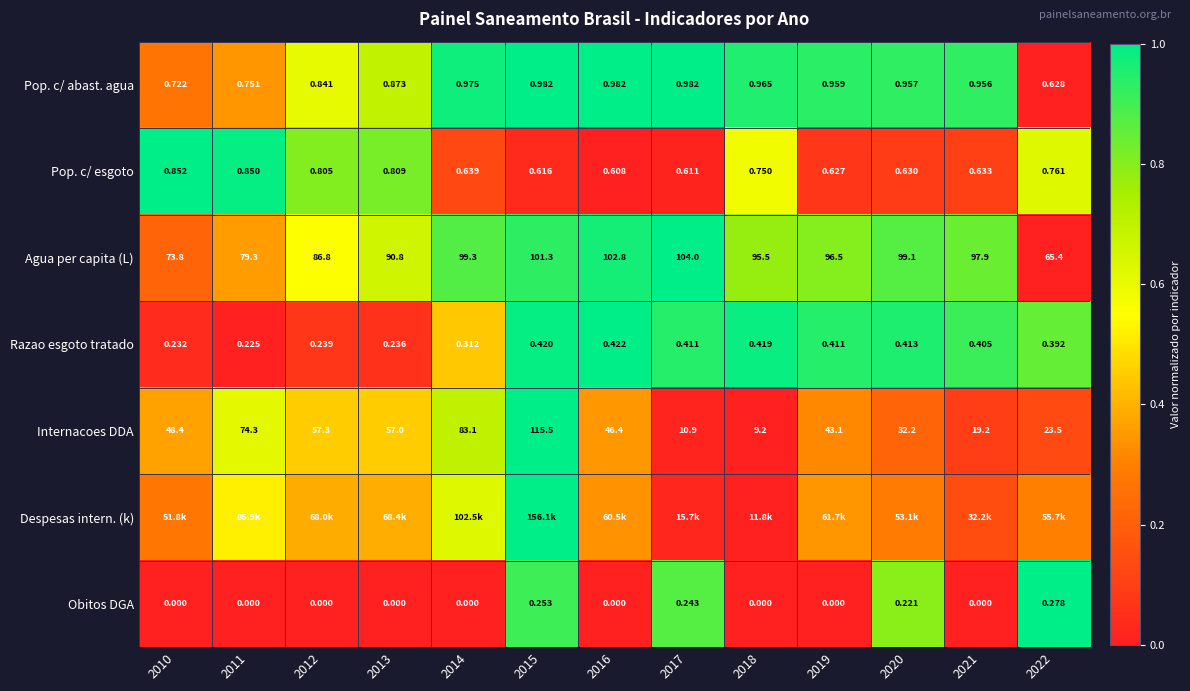

Is the value of Pop. c/ abast. agua at 2014 greater than the value of Agua per capita (L) at 2014?

No